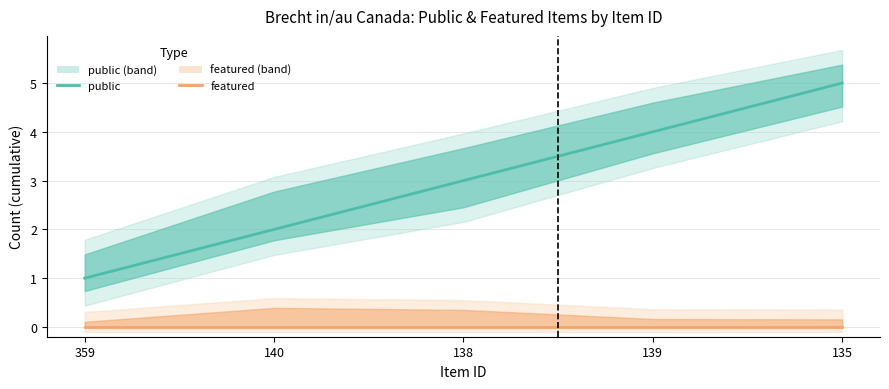

True or false: public (center) and featured (center) cross at least once.

False